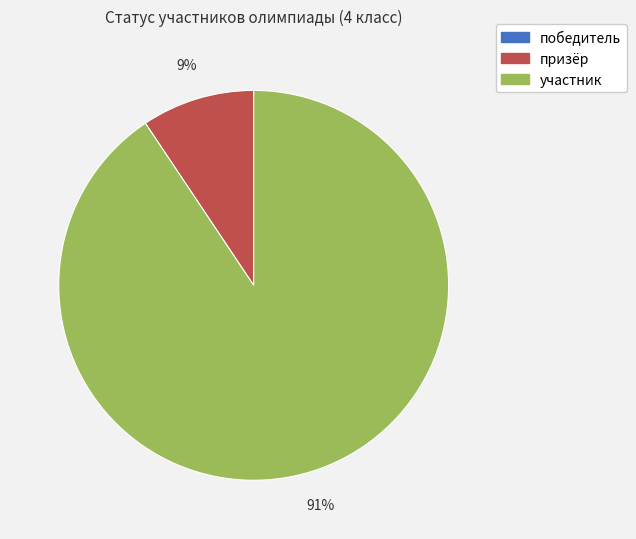

To the nearest percent, what is the average slice percentage?

50%